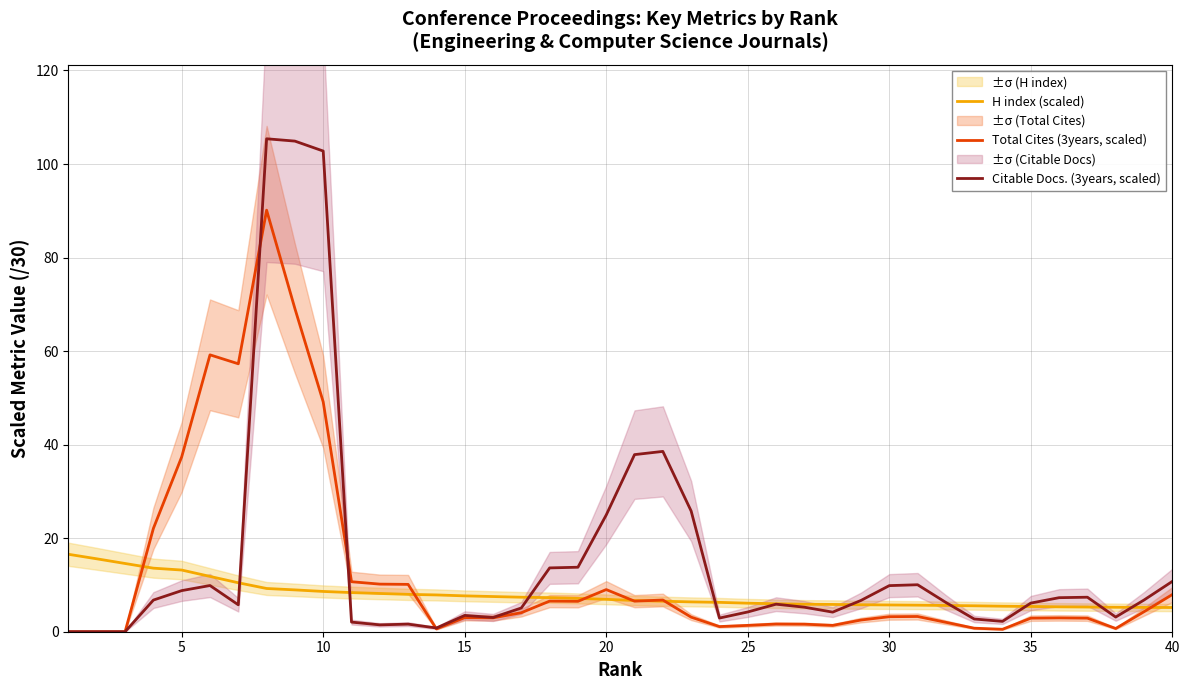

What is the maximum value for Total Cites (3years, scaled)?

90.1